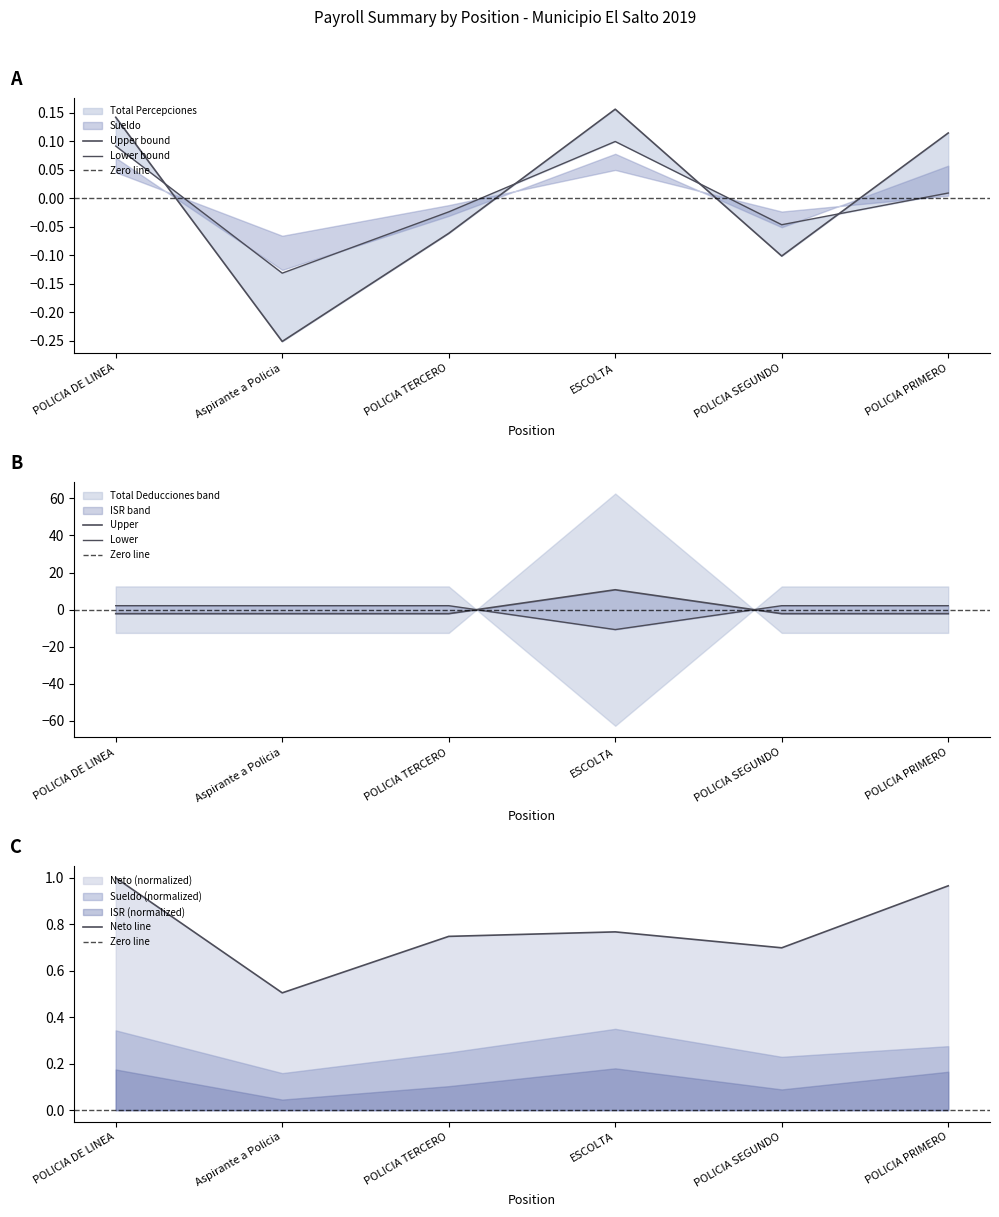

What is the value of the Neto point at the 5th from the left?

0.7